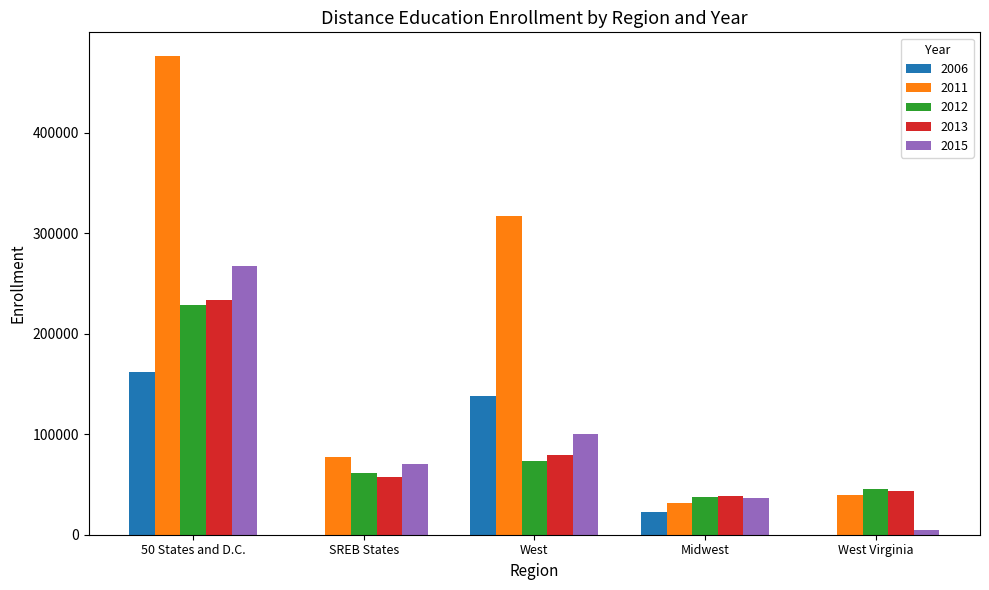

What is the total value across all series at West?

708326